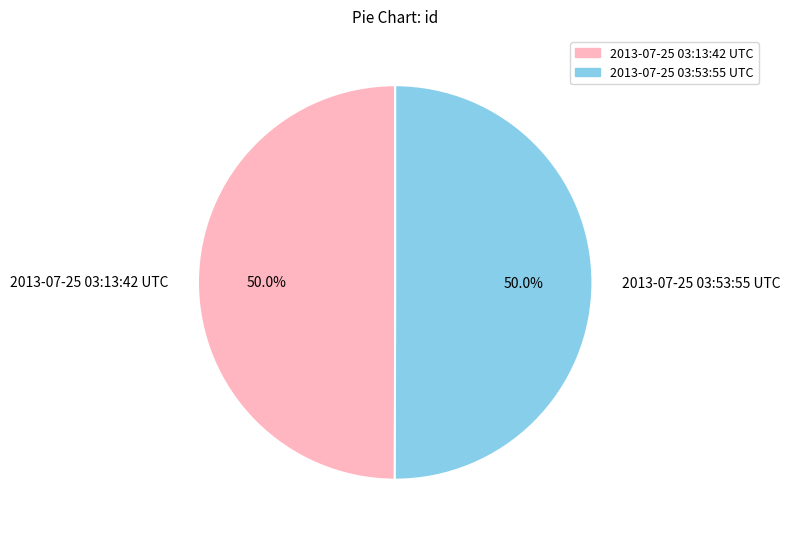

The 2013-07-25 03:53:55 UTC slice represents 50% of the pie. True or false?

True